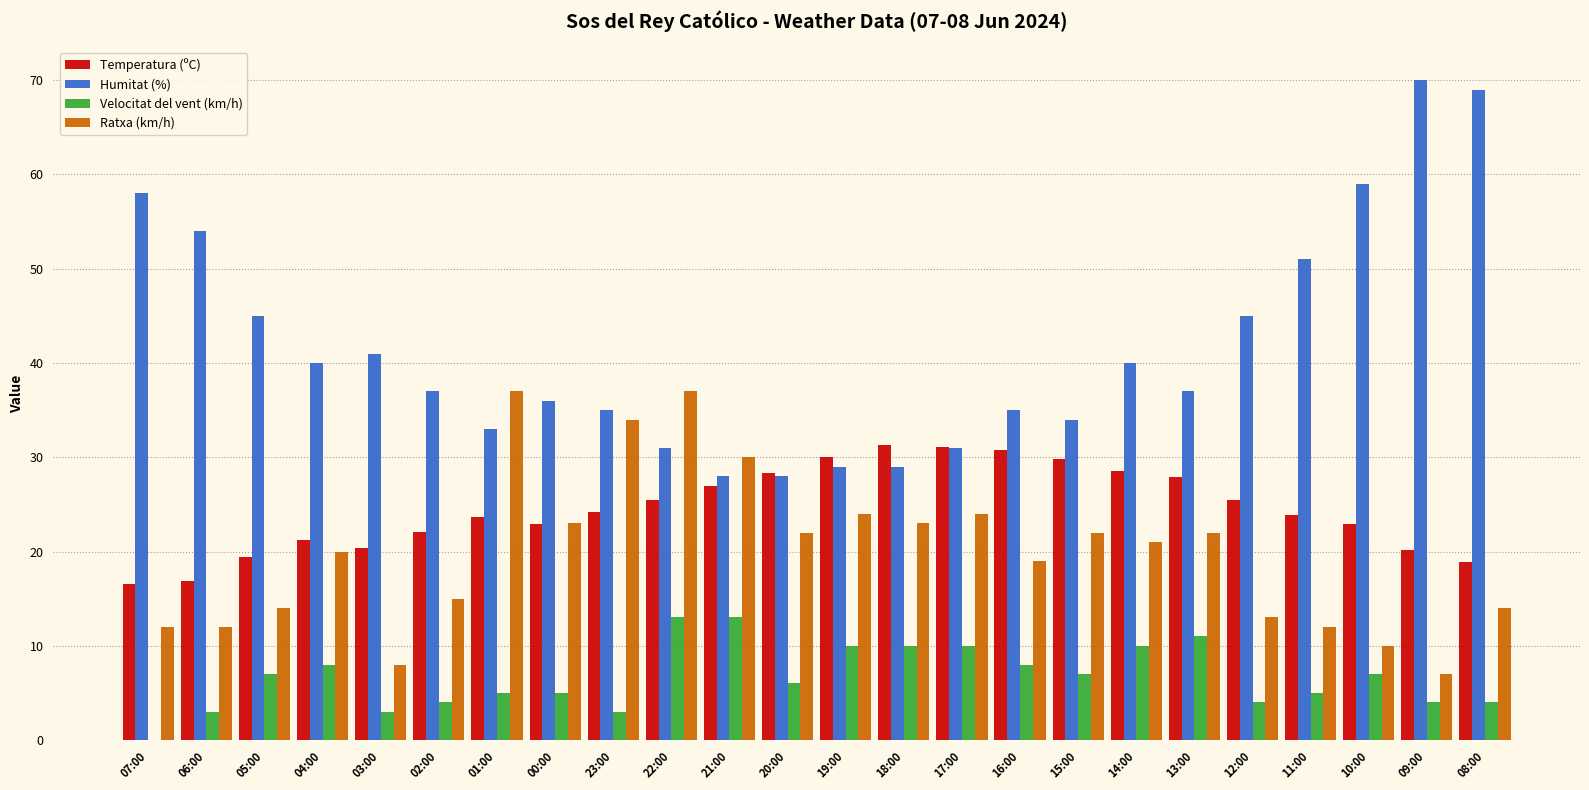

What is the sum of the Ratxa (km/h) values at 00:00 and 07:00?

35.0